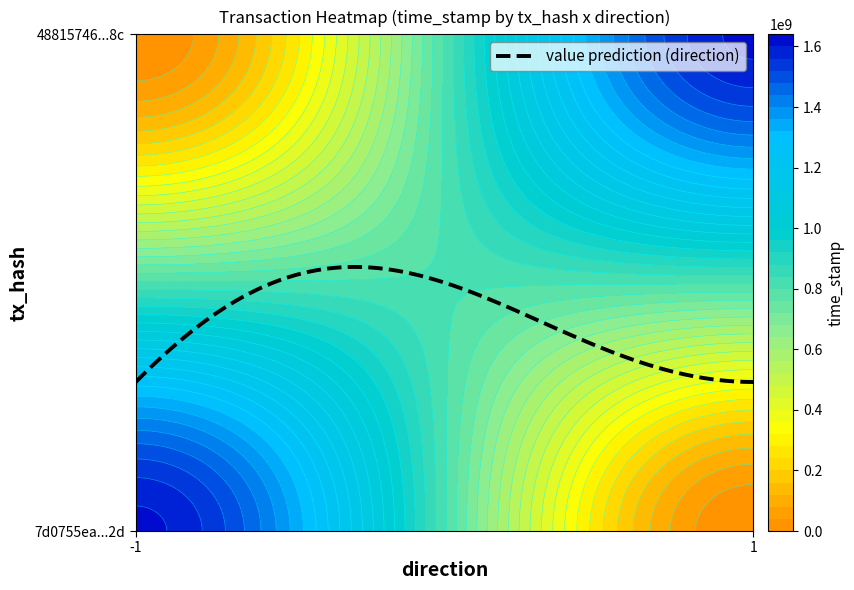

What is the sum of the 7d0755ea79220901ea9fe76f687db44ab5112d2 values at direction_-1 and direction_1?

1611933828